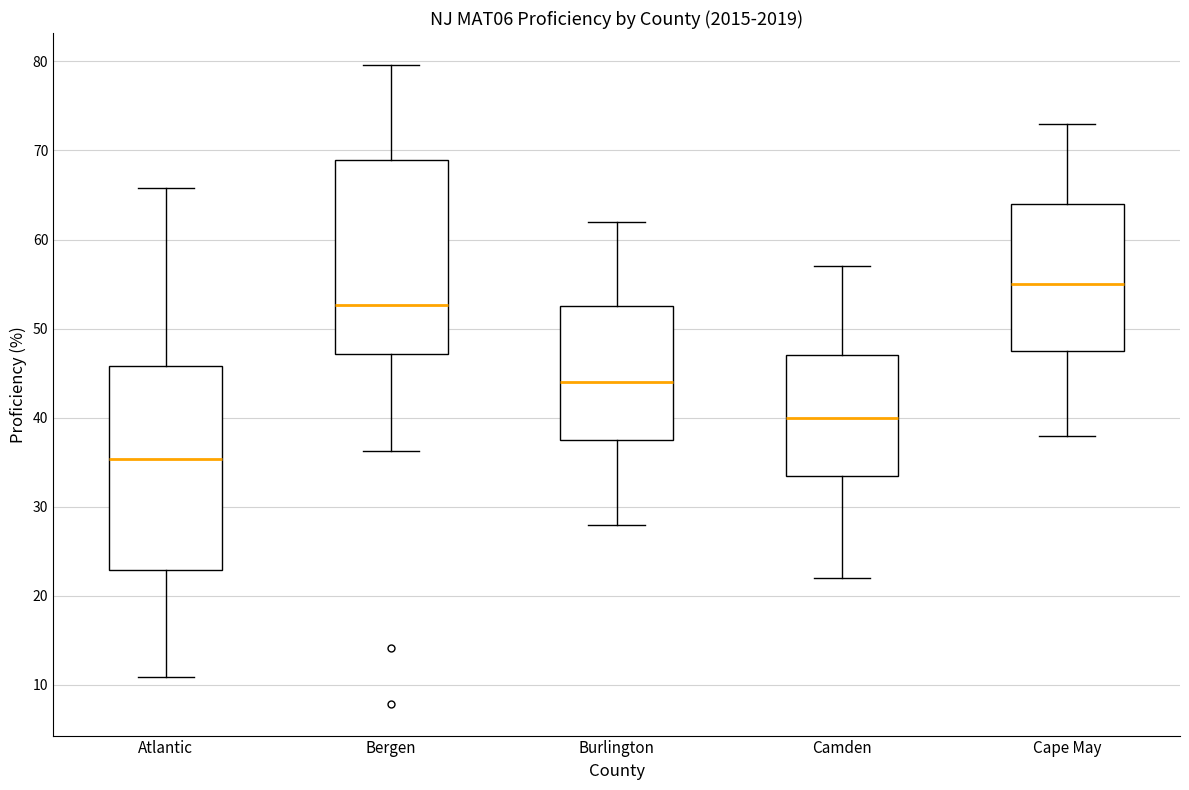

Reading left to right, transcribe this box plot: for each box, give where its median line is, the range the box spans, and where its two whiskers end, as read against the y-axis. The values are not printed on the chart, so give them approximately, as read against the axis.

Atlantic: median 35, box 23 to 46, whiskers 11 to 66
Bergen: median 53, box 47 to 69, whiskers 36 to 80
Burlington: median 44, box 38 to 53, whiskers 28 to 62
Camden: median 40, box 34 to 47, whiskers 22 to 57
Cape May: median 55, box 48 to 64, whiskers 38 to 73